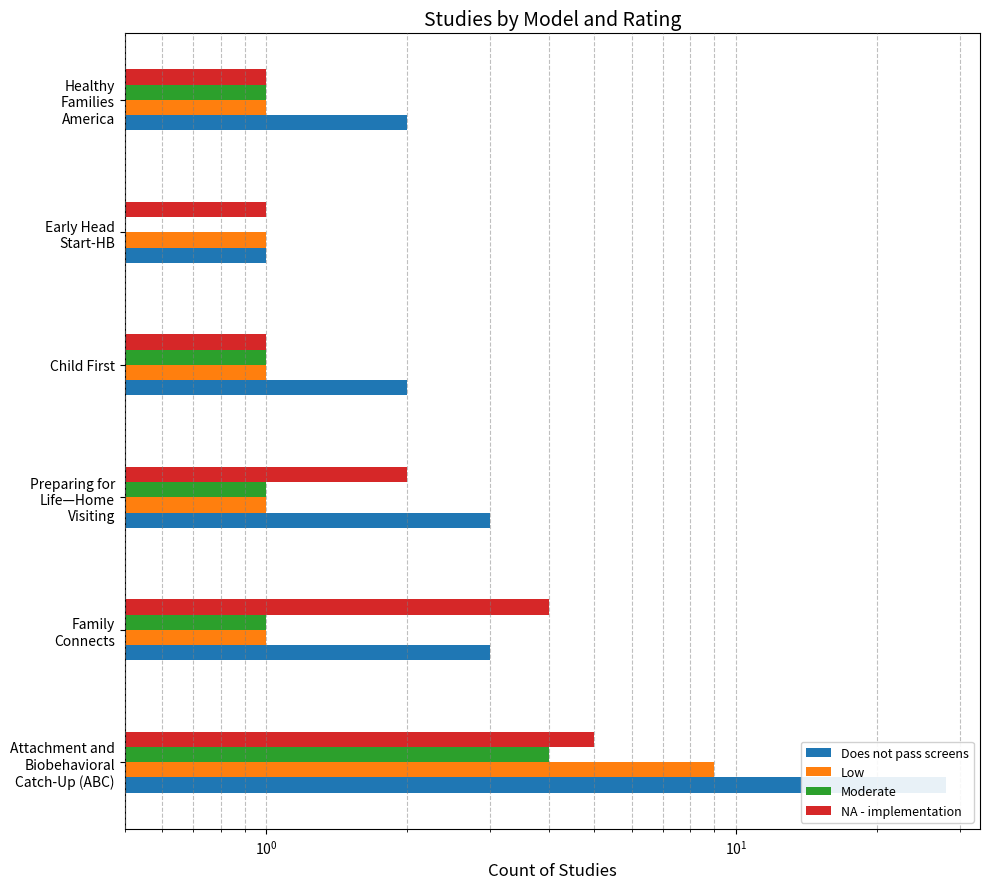

How many Low values are between 1 and 2?

5